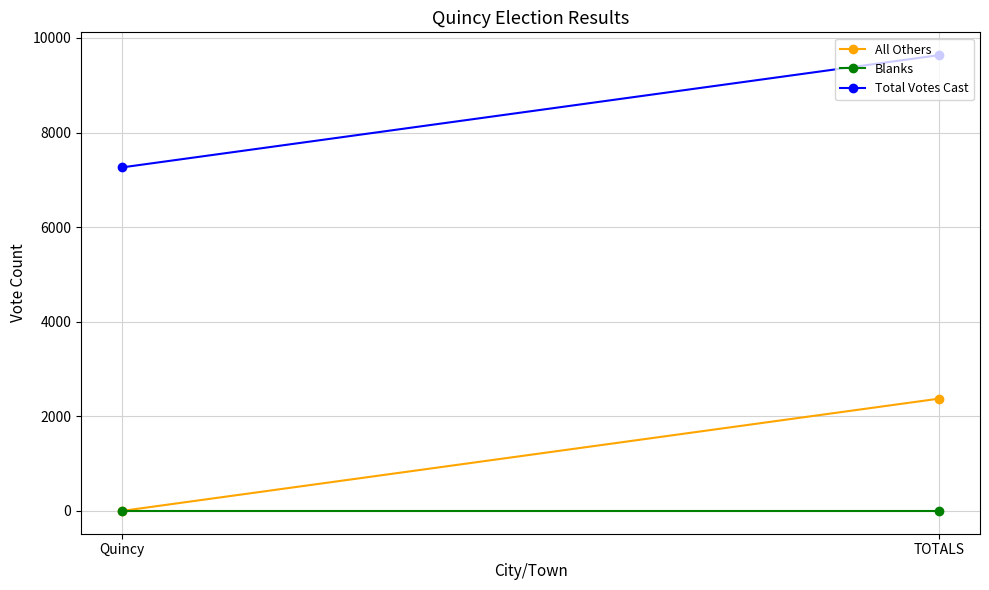

At which label is Total Votes Cast closest to 8449?

Quincy